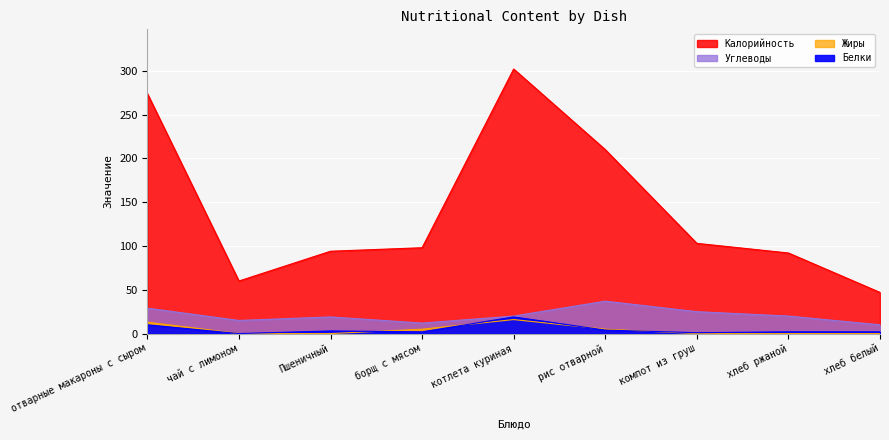

Which series ends up on top after the final intersection of Белки and Жиры?

Белки